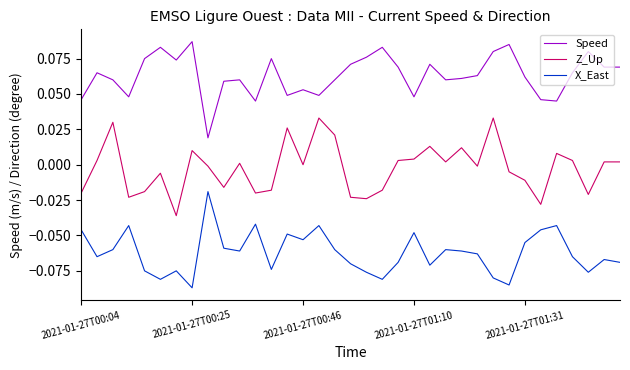

True or false: Z_Up and X_East intersect in this chart.

False